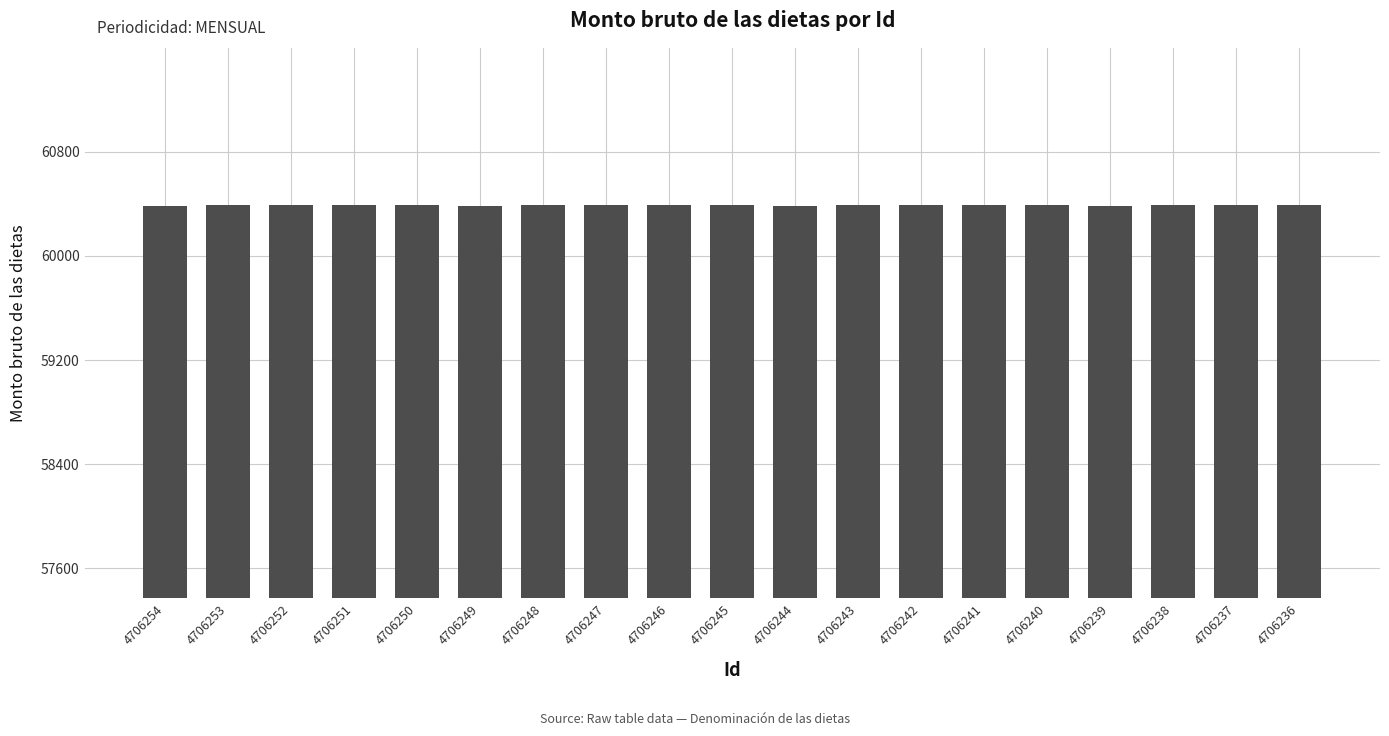

What is the value of the 6th bar from the left?

60387